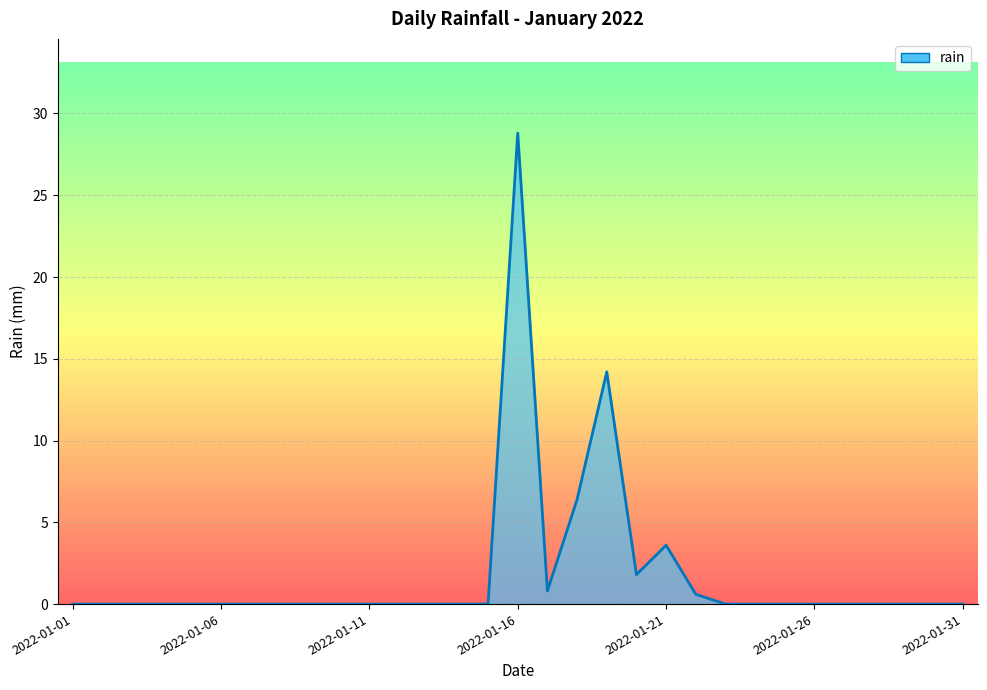

How many lines are shown in the chart?

1